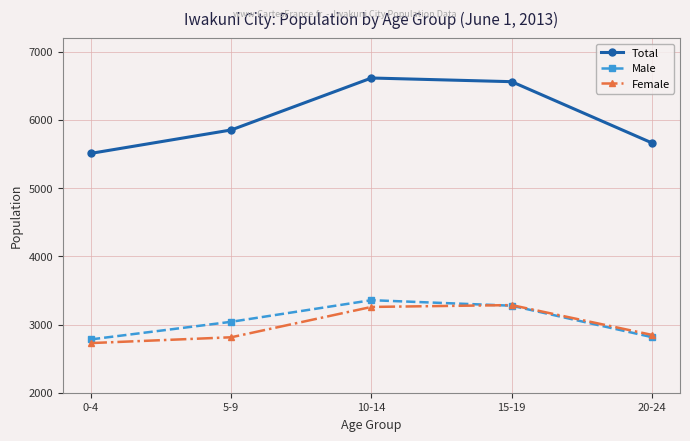

At which label does Male reach its peak?

10-14